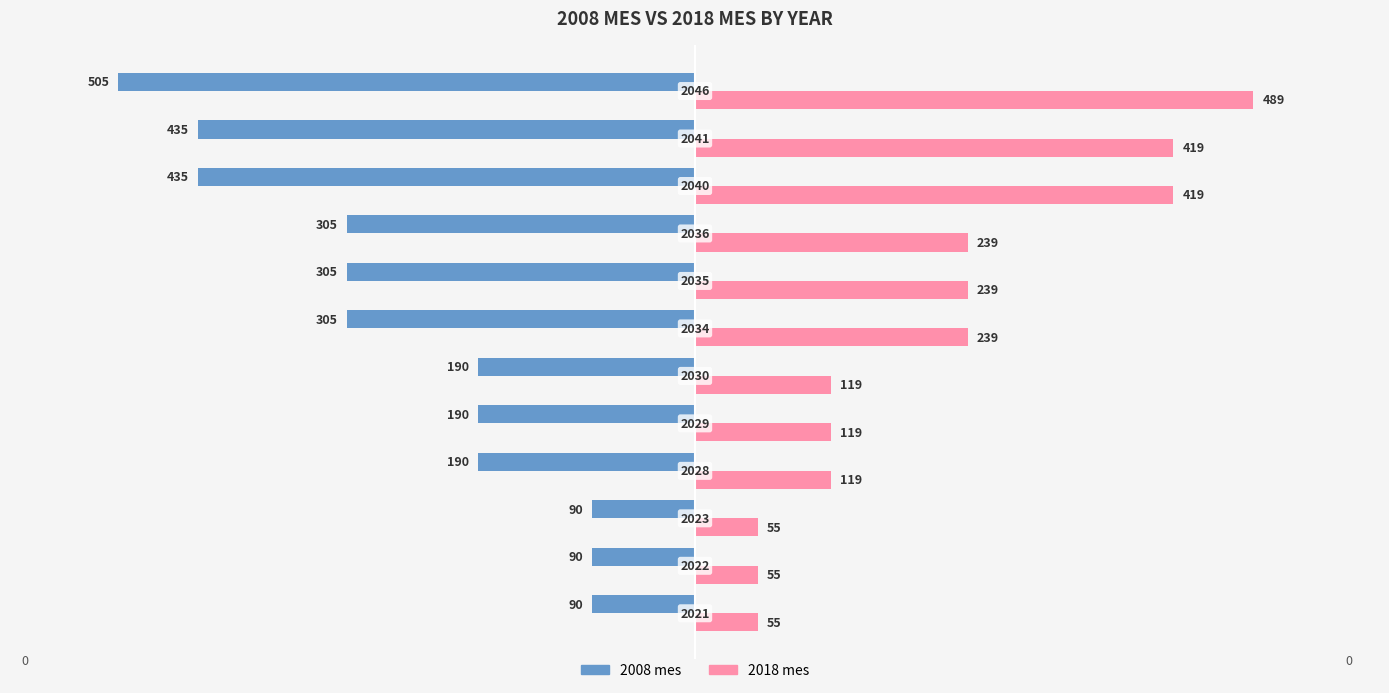

What are all the series names shown in the legend?

2008 mes, 2018 mes